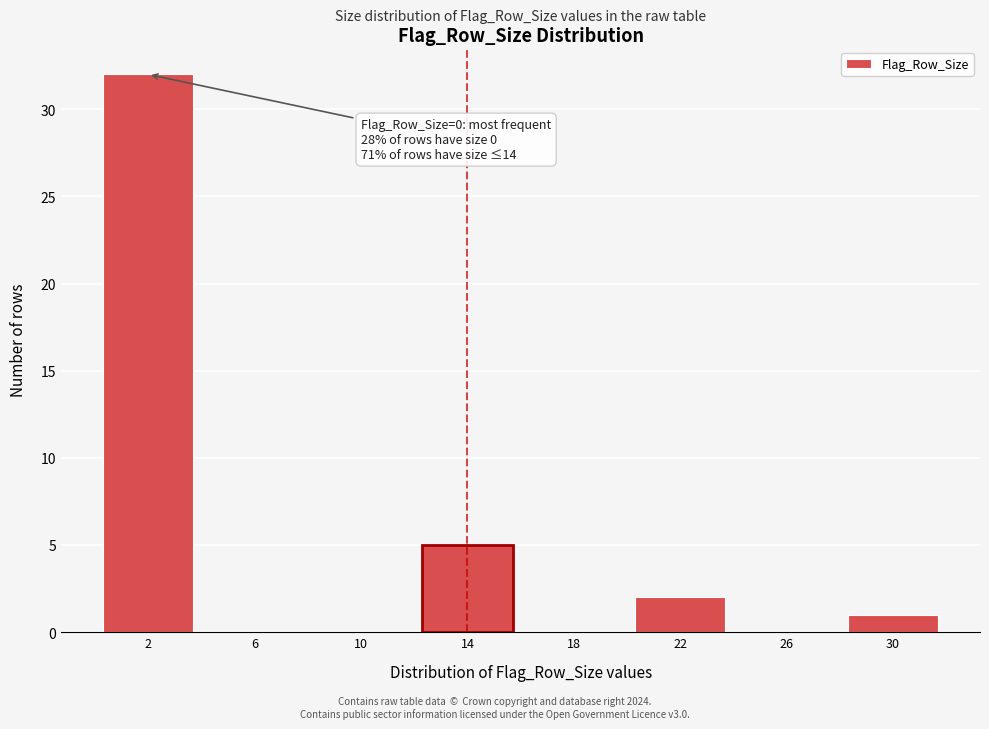

Which range on the x-axis has the tallest bar?

0 to 4